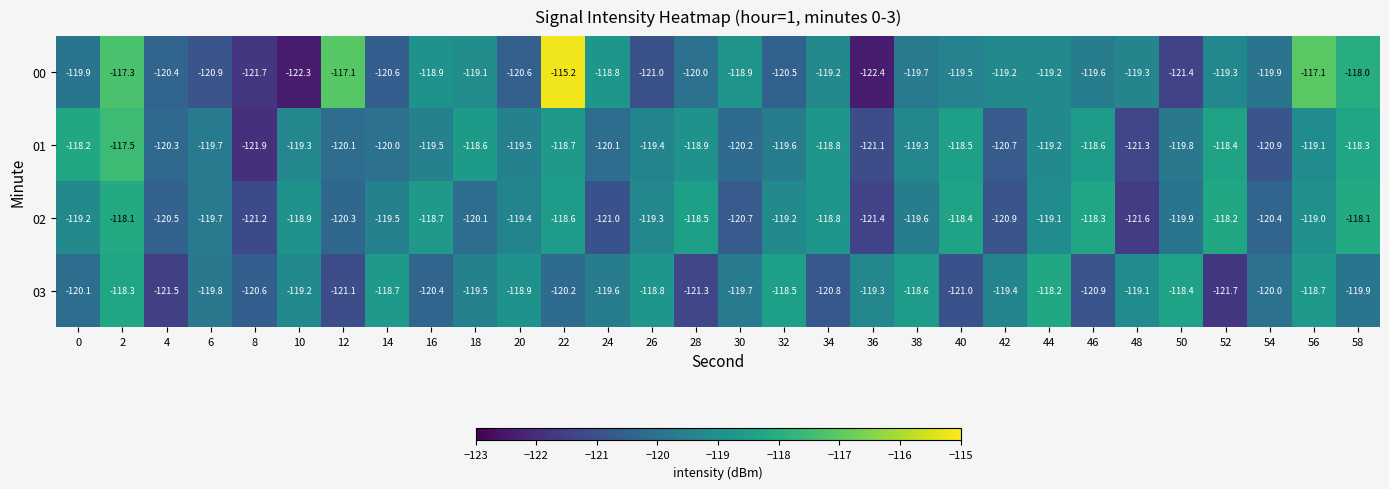

What is the total value across all series at 8?

-485.4